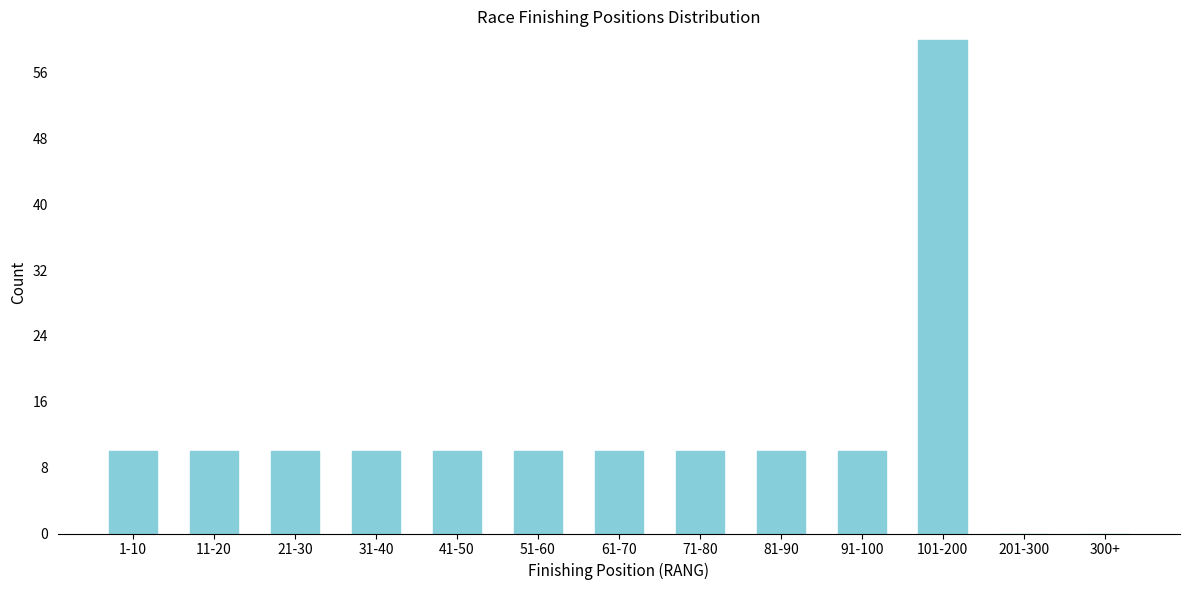

Reading left to right, what are all the values shown in this chart?

1-10=10	11-20=10	21-30=10	31-40=10	41-50=10	51-60=10	61-70=10	71-80=10	81-90=10	91-100=10	101-200=60	201-300=0	300+=0